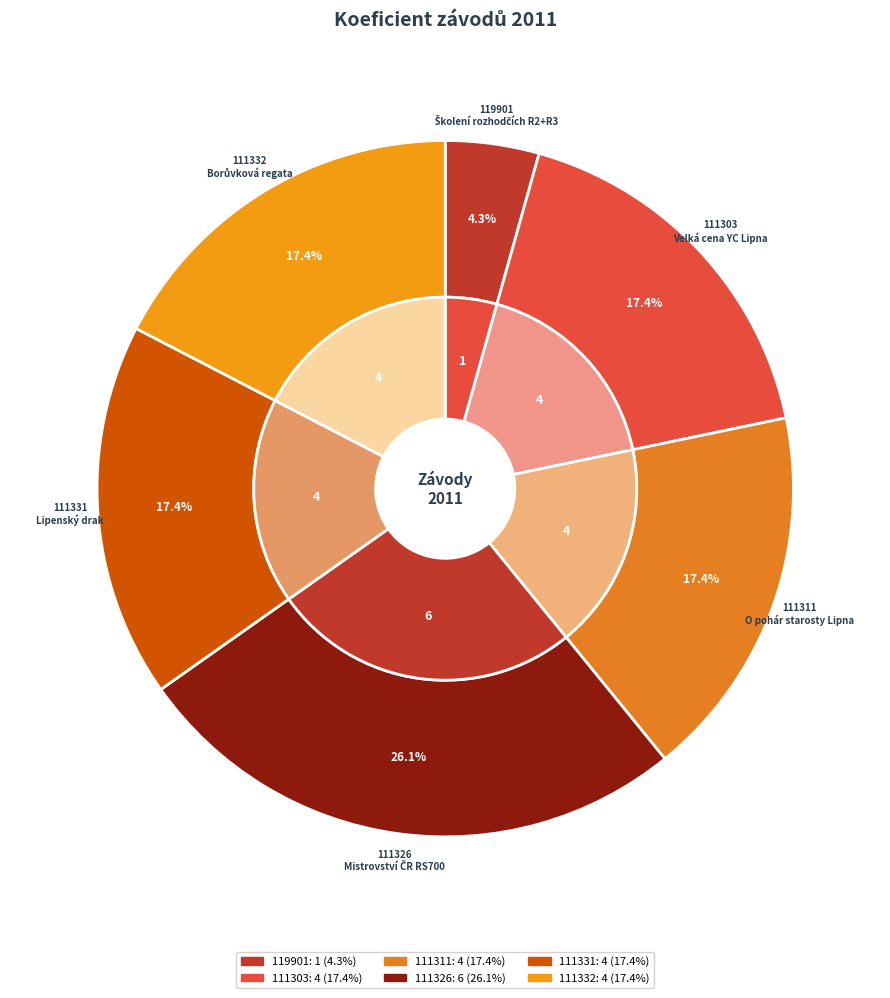

What is the largest slice in the pie chart?

111326